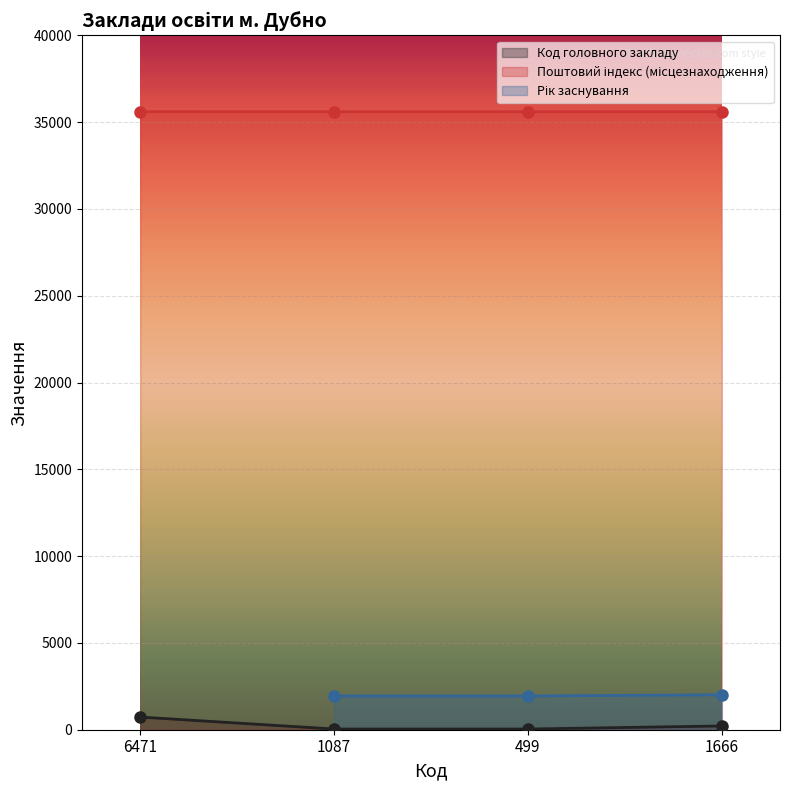

True or false: Код головного закладу has a value of 217 at 1666.

True